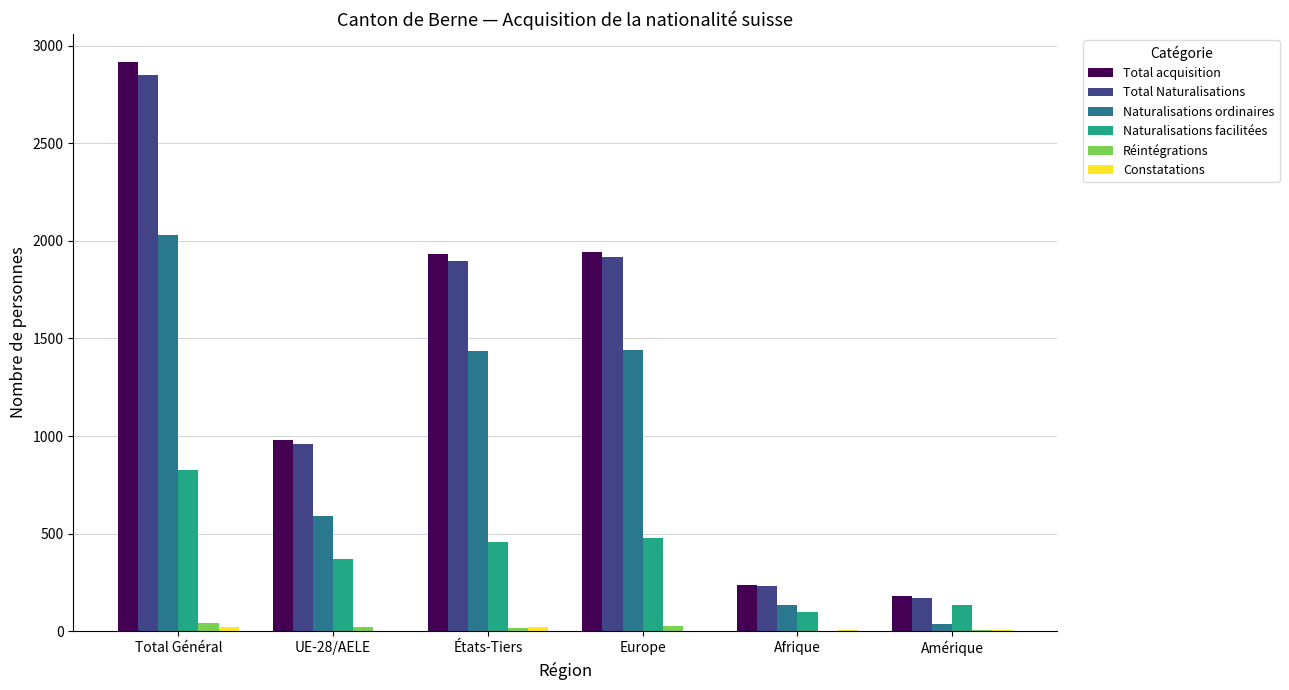

How many distinct data groups are displayed?

6